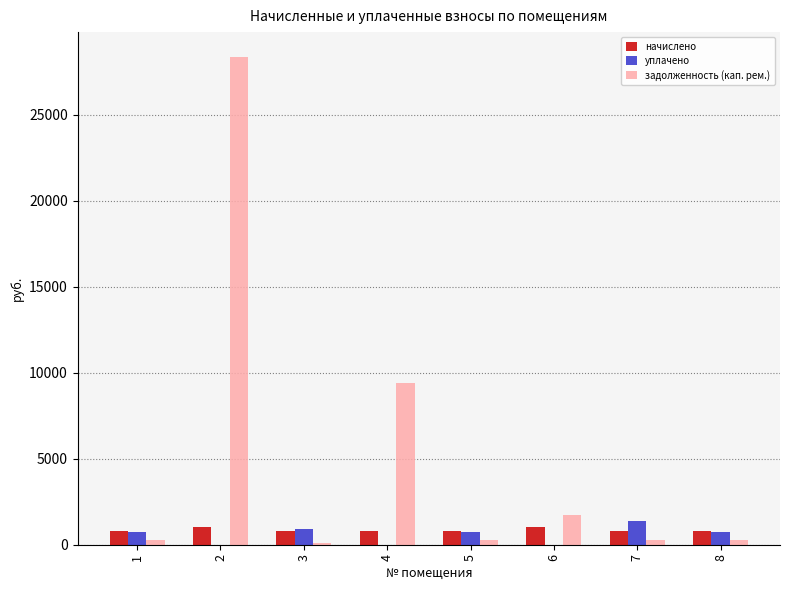

What is the total value across all series at 4?

10203.0